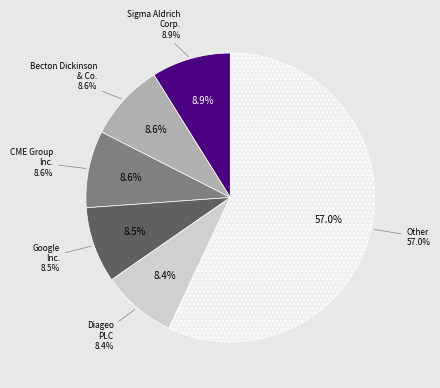

Does CME Group Inc. account for over 50% of the chart?

No